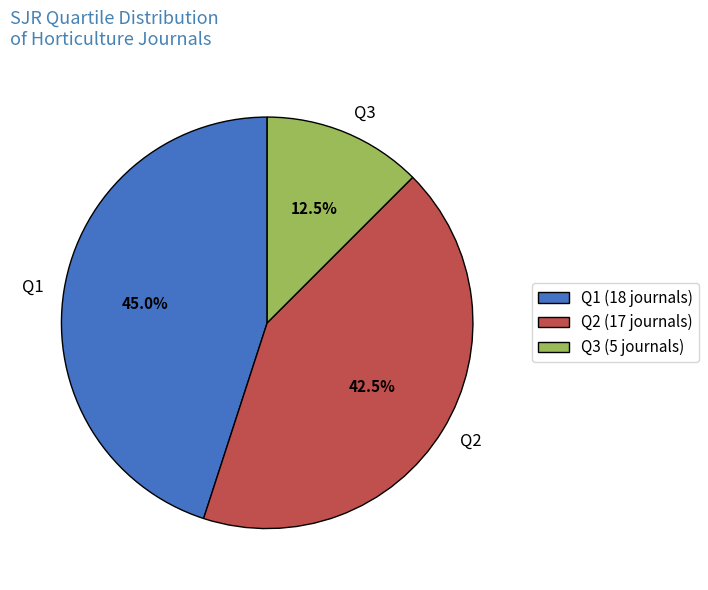

To the nearest percent, what percentage of the pie is Q1?

45%